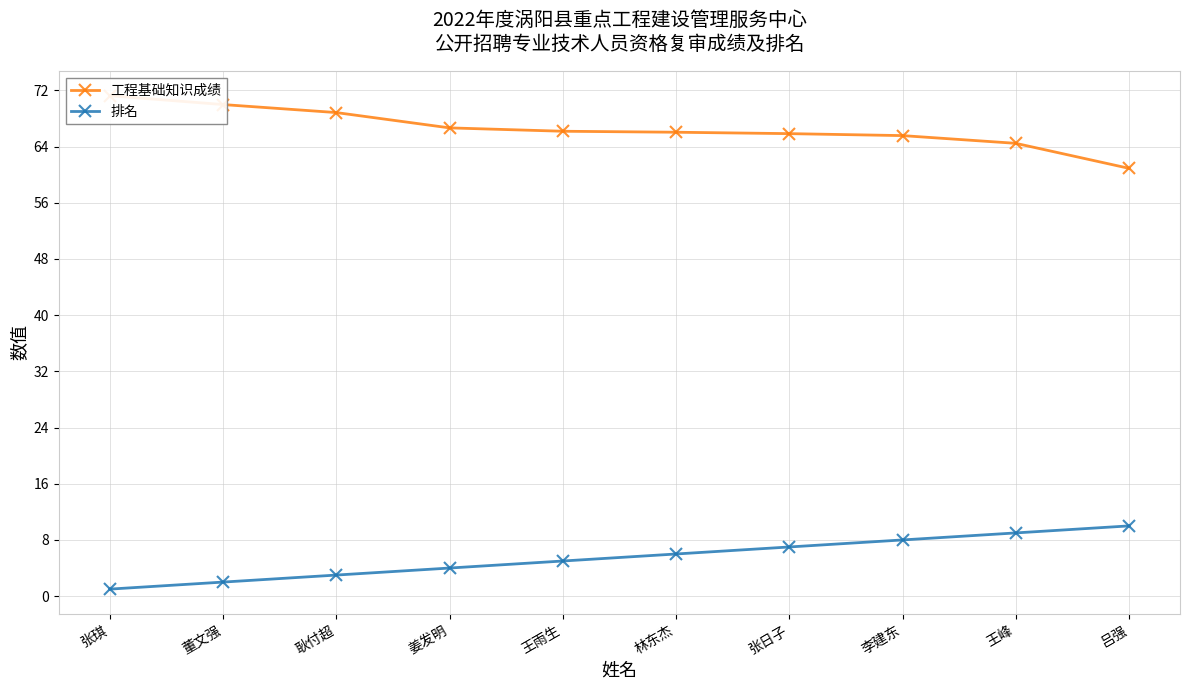

What is the difference between the second highest and second lowest values in the 排名 series?

7